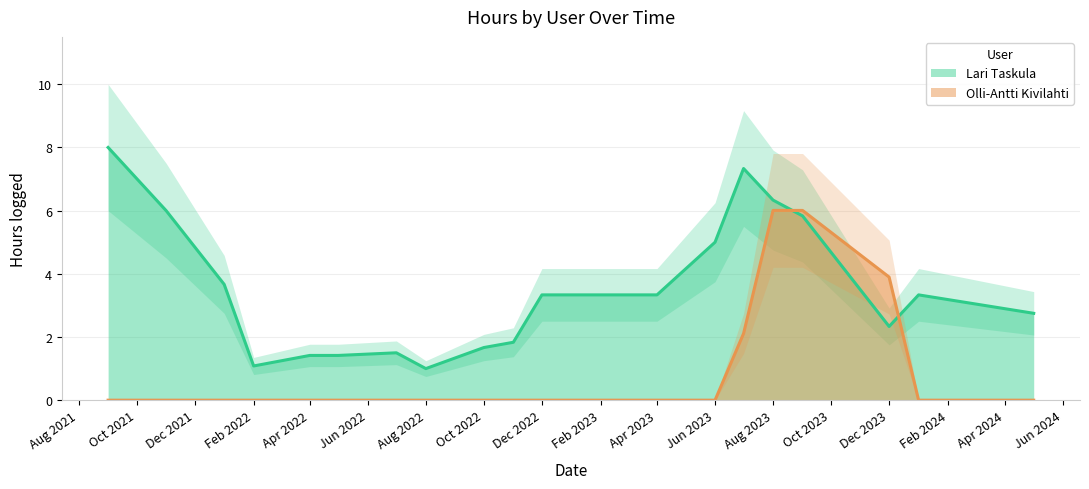

How many intersections are there between Lari Taskula and Olli-Antti Kivilahti?

2